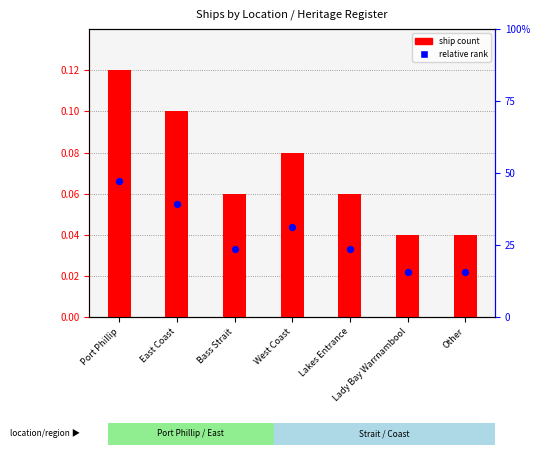

Which series has the largest total across all categories?

ship count